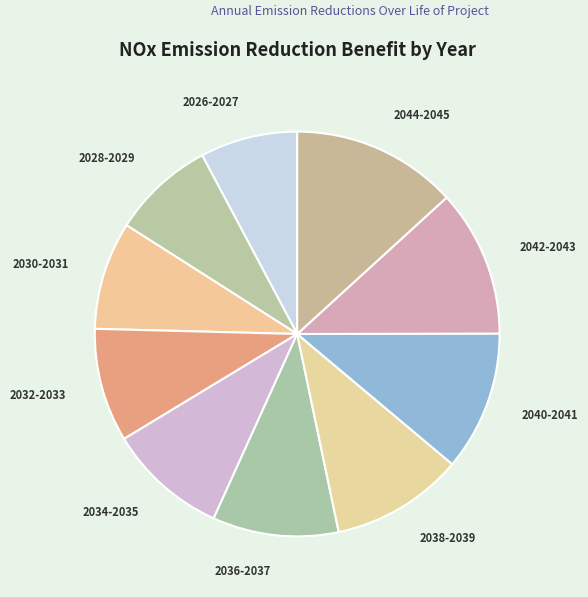

Does any single category account for the majority?

No